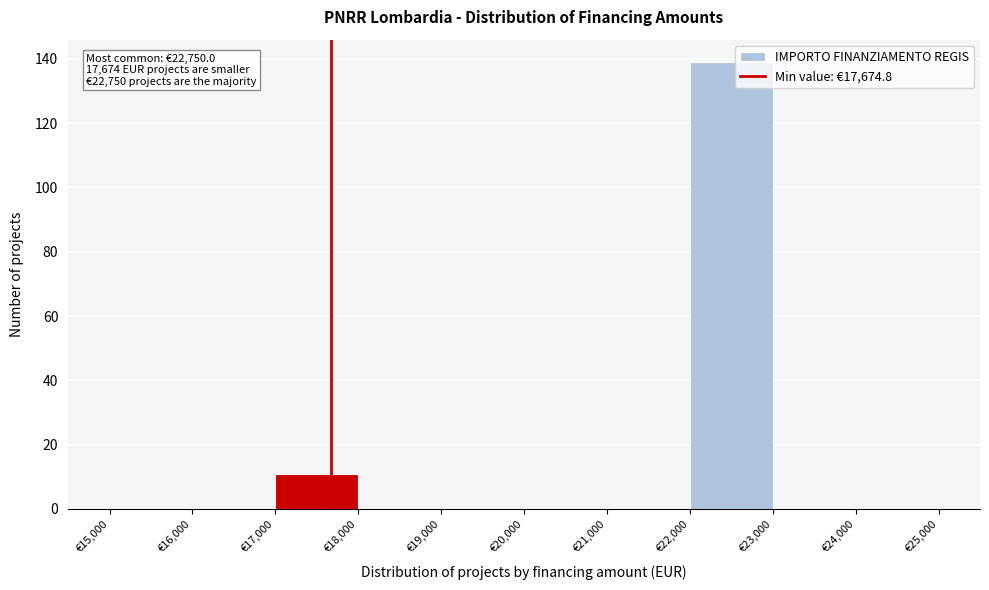

Over which range of the x-axis is the bar tallest?

22000 to 23000